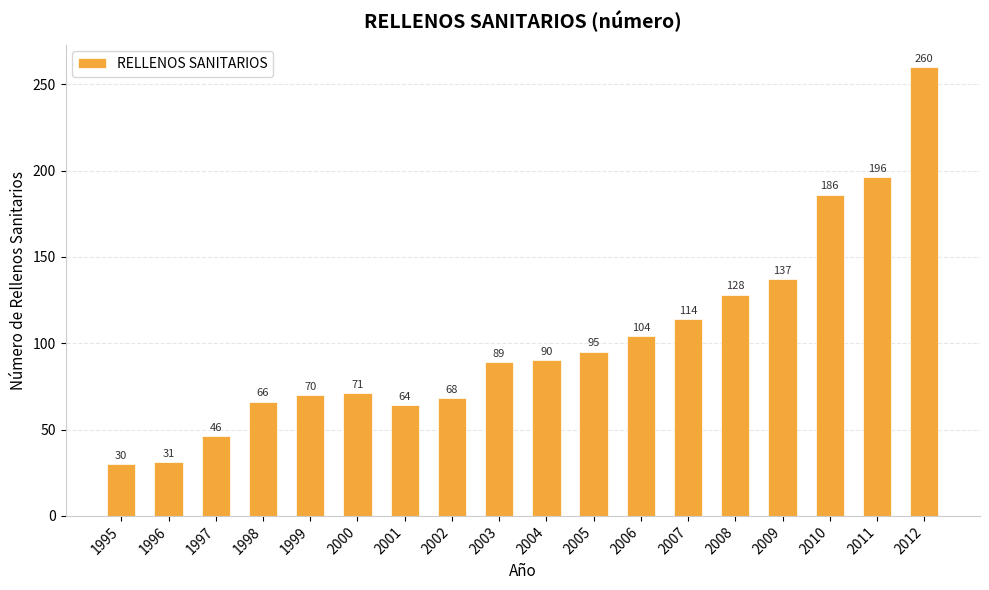

Reading left to right, list all the values displayed in this chart.

1995=30	1996=31	1997=46	1998=66	1999=70	2000=71	2001=64	2002=68	2003=89	2004=90	2005=95	2006=104	2007=114	2008=128	2009=137	2010=186	2011=196	2012=260